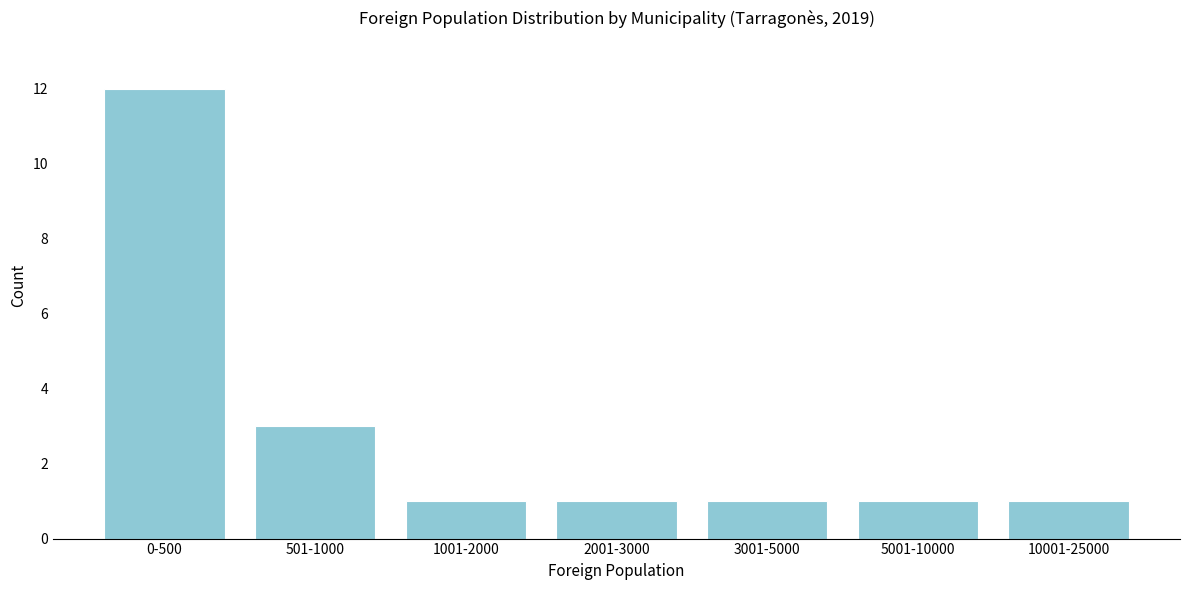

Reading right to left, extract all data points from this chart.

1	1	1	1	1	3	12